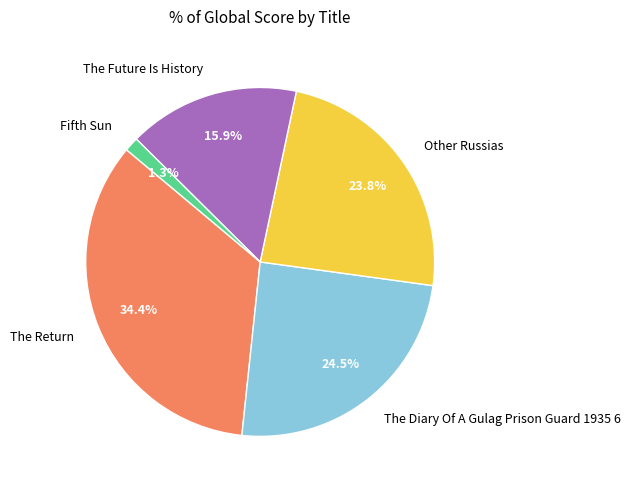

What is the total percentage of Other Russias and The Future Is History?

39.7%